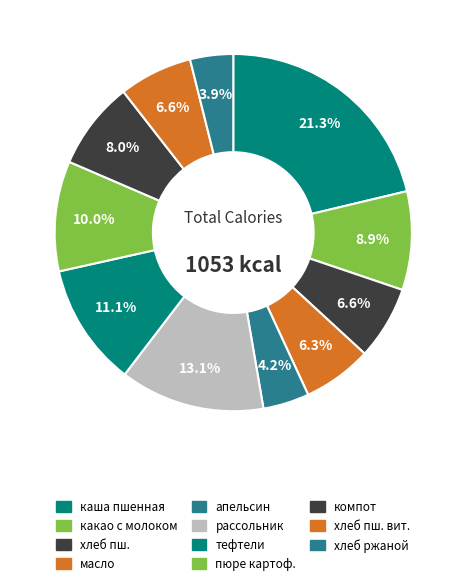

What is the largest slice in the pie chart?

каша пшенная